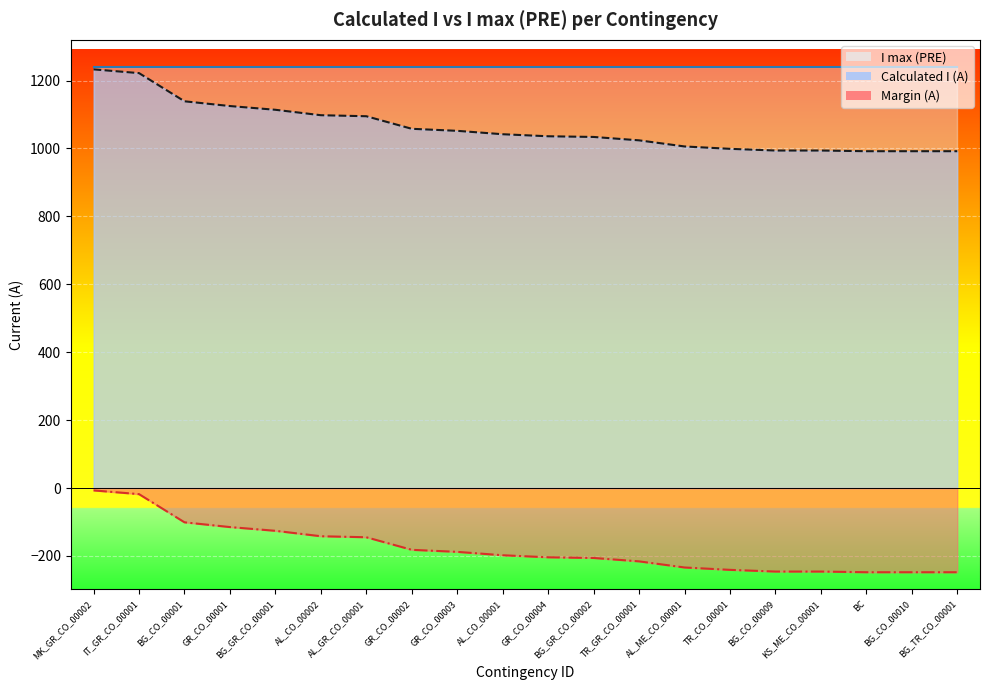

True or false: Margin (A) and Calculated I (A) cross at least once.

False